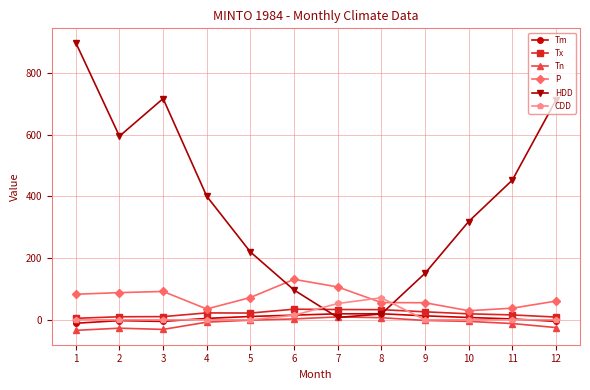

How many data points in P are above 72?

6